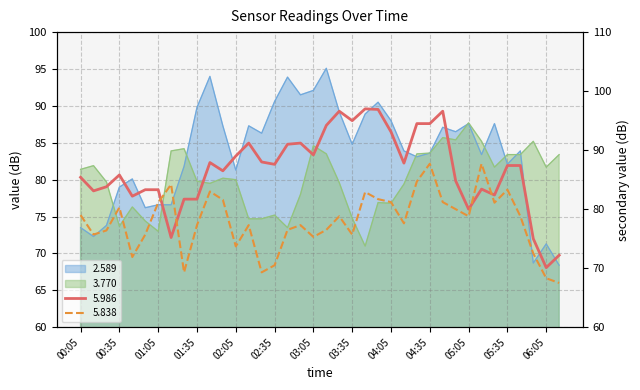

What is the total value across all series at 00:05?

319.3